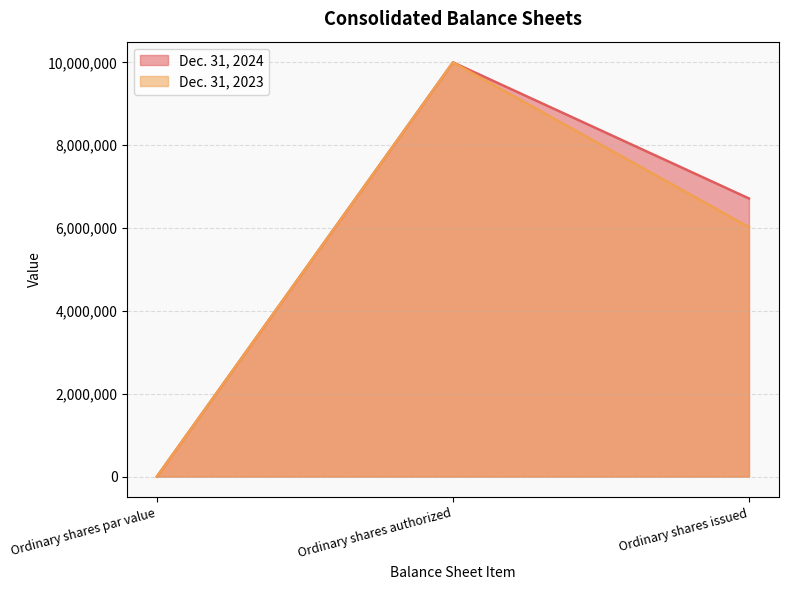

List the labels in order of Dec. 31, 2023 value, smallest first.

Ordinary shares par value, Ordinary shares issued, Ordinary shares authorized